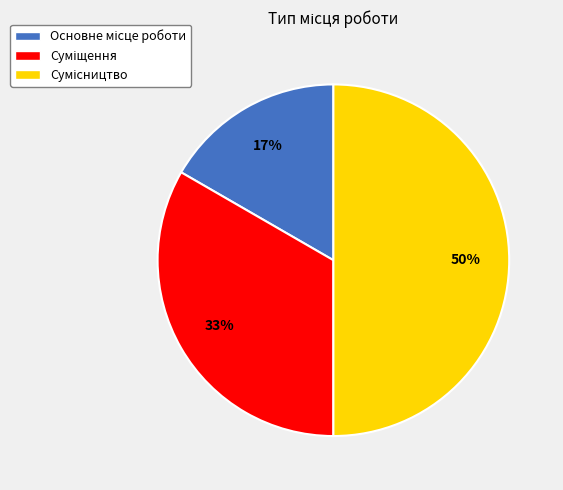

To the nearest percent, what is the difference between the largest and smallest slice percentages?

33%